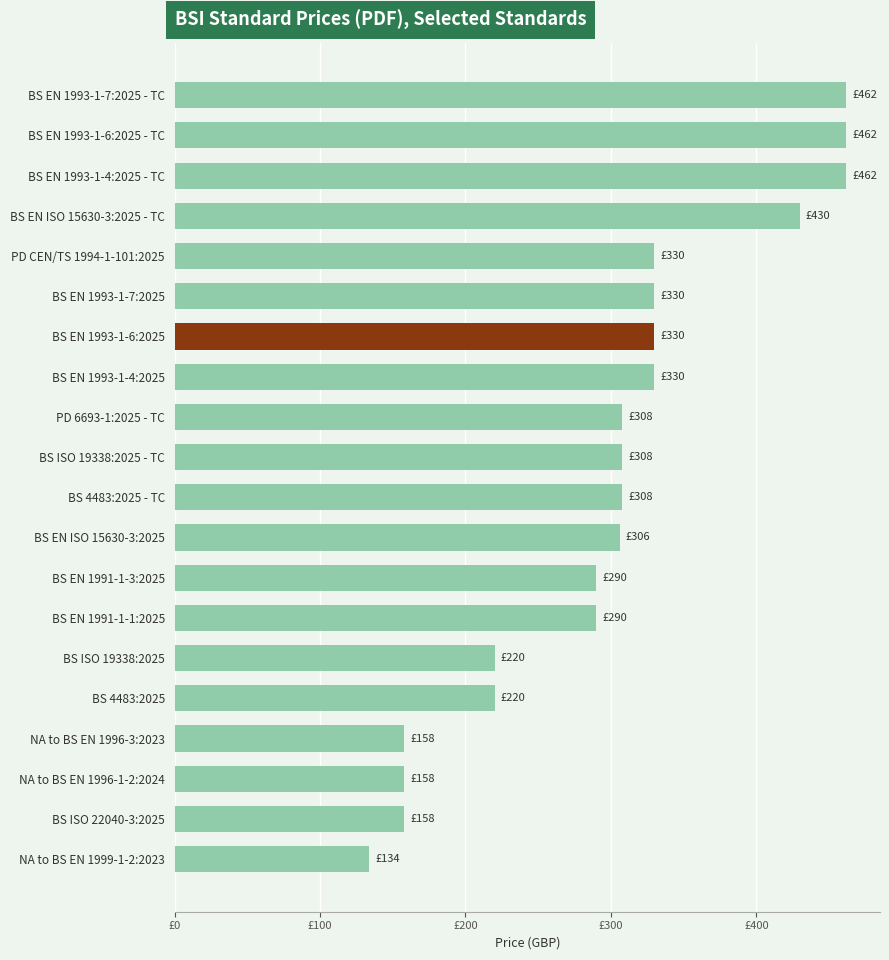

Does the chart contain any negative values?

No